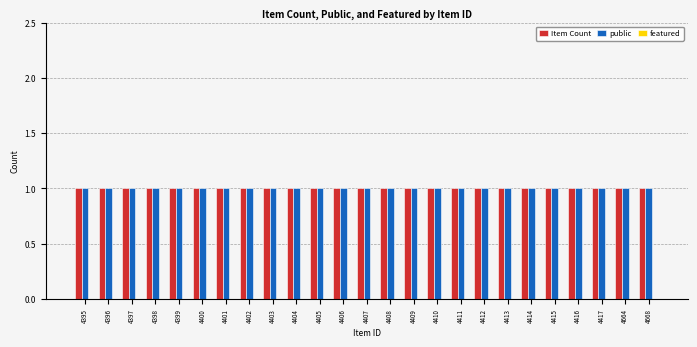

How many groups of bars are there?

25